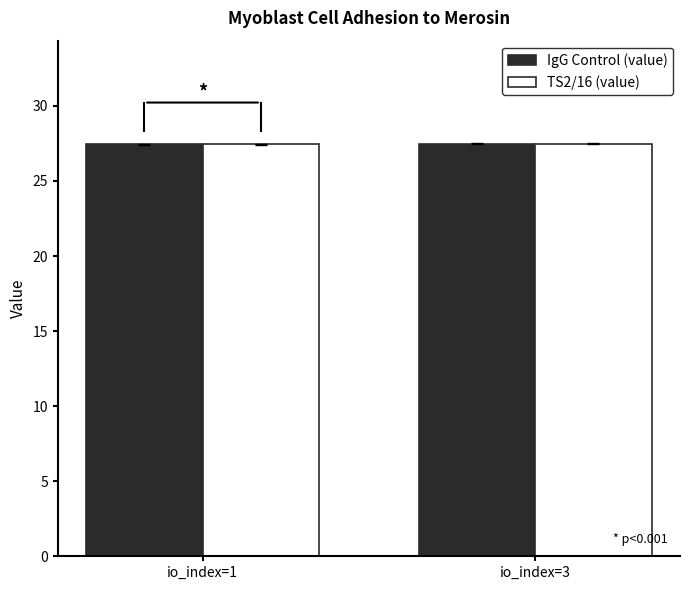

How many groups of bars are there?

2